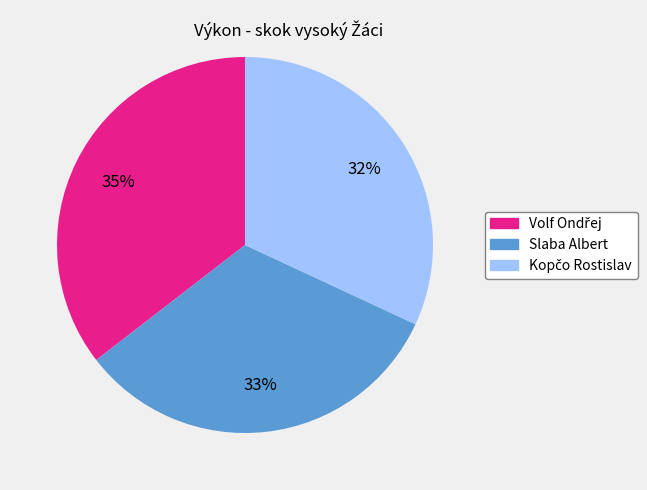

What percentage is the Slaba Albert slice, to the nearest percent?

33%